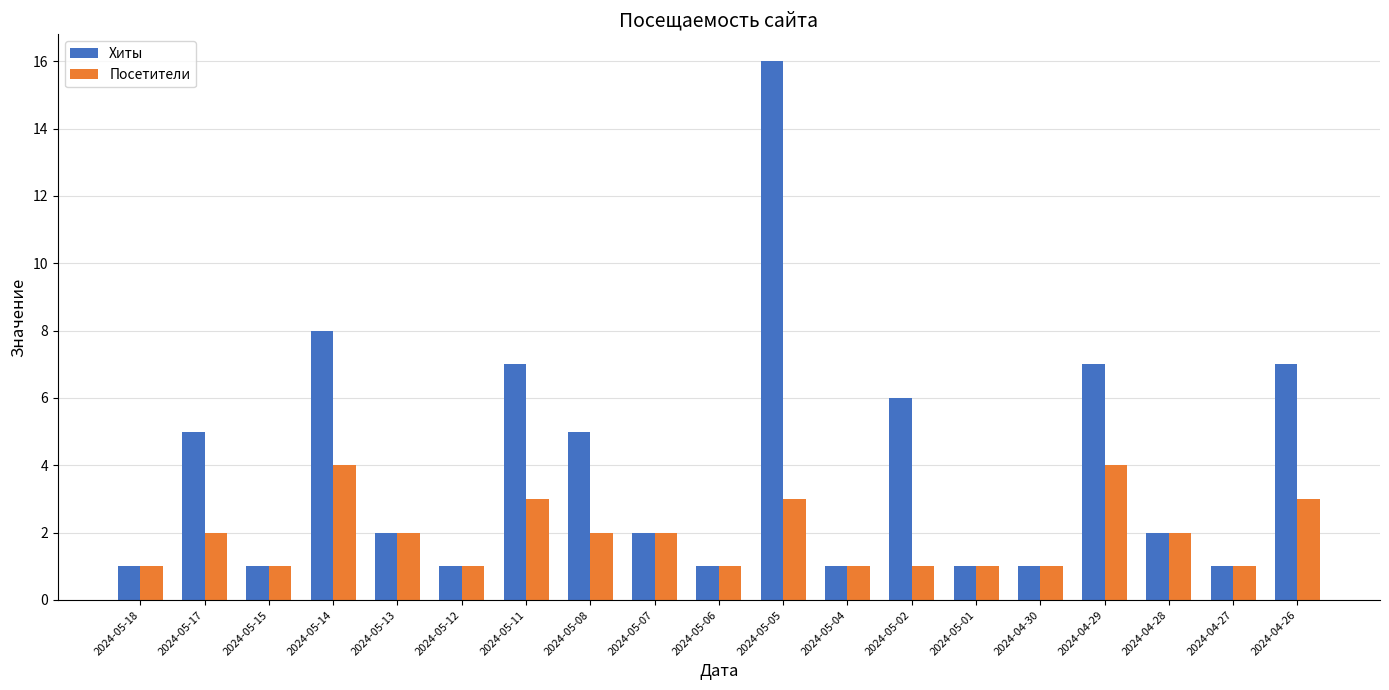

Which series changed the most between 2024-05-07 and 2024-04-29?

Хиты